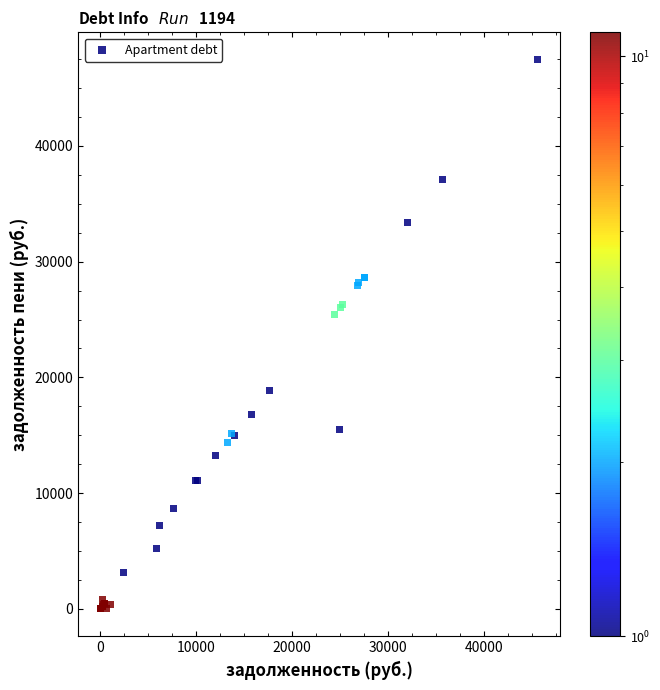

What Y value in the scatter plot is closest to 23717?

25468.0